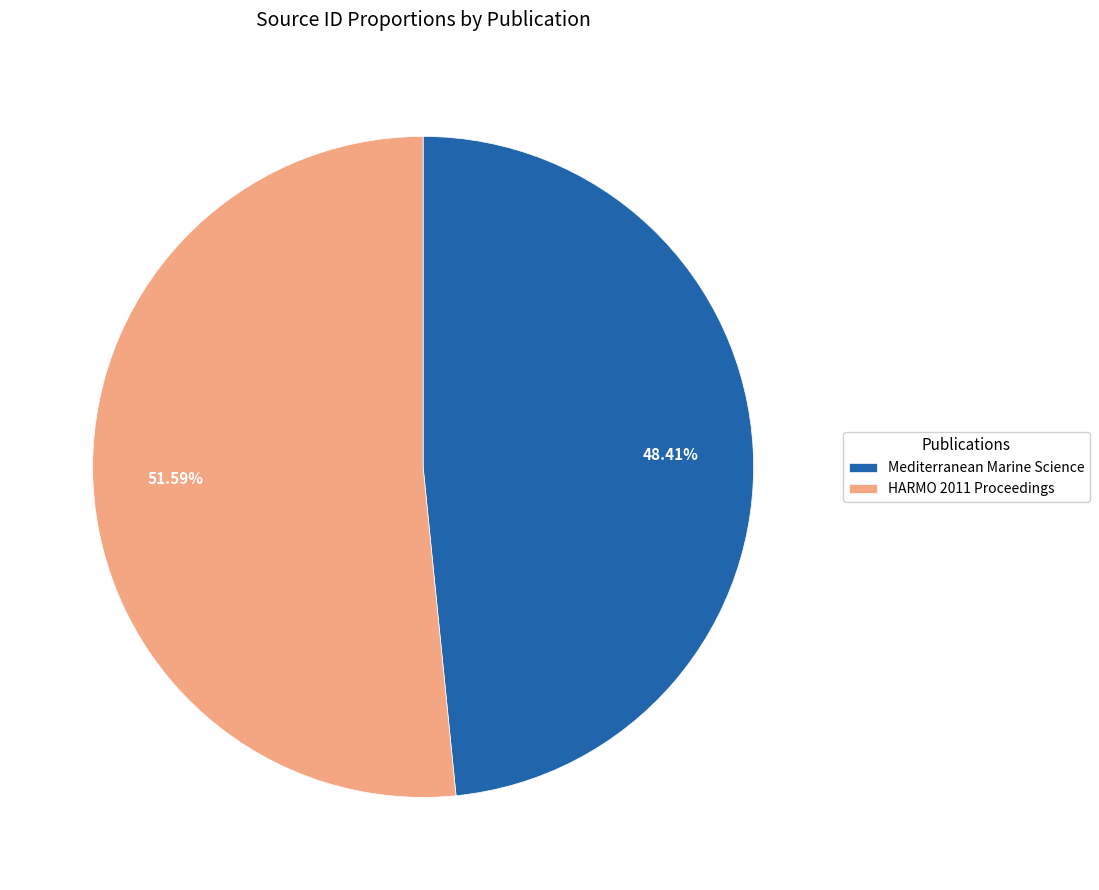

Between Mediterranean Marine Science and HARMO 2011 Proceedings, which is larger?

HARMO 2011 Proceedings